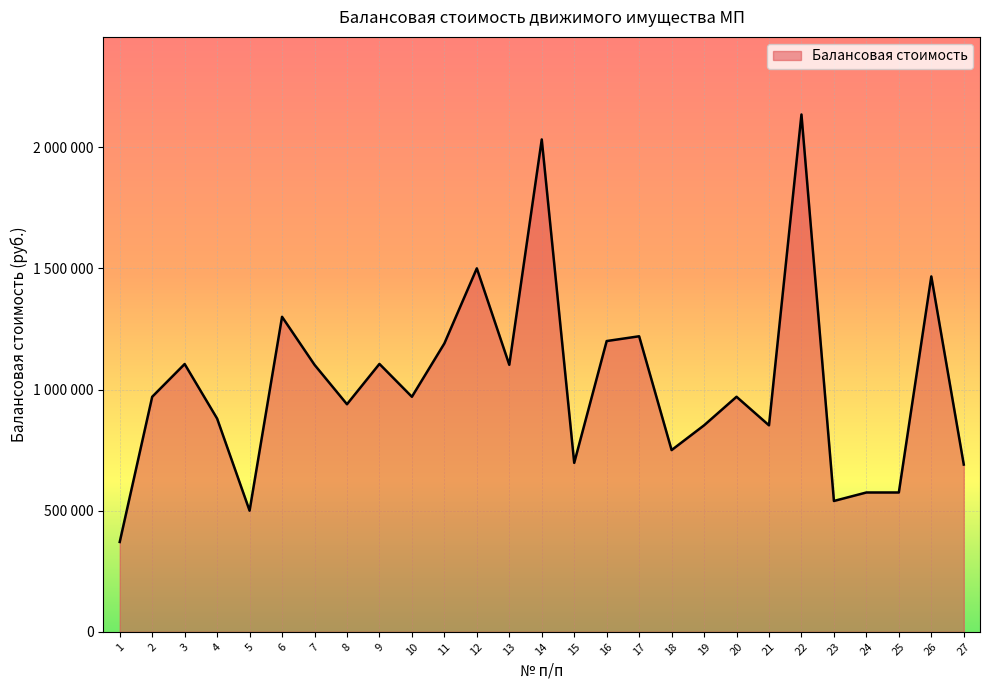

Does the chart have visible grid lines?

Yes